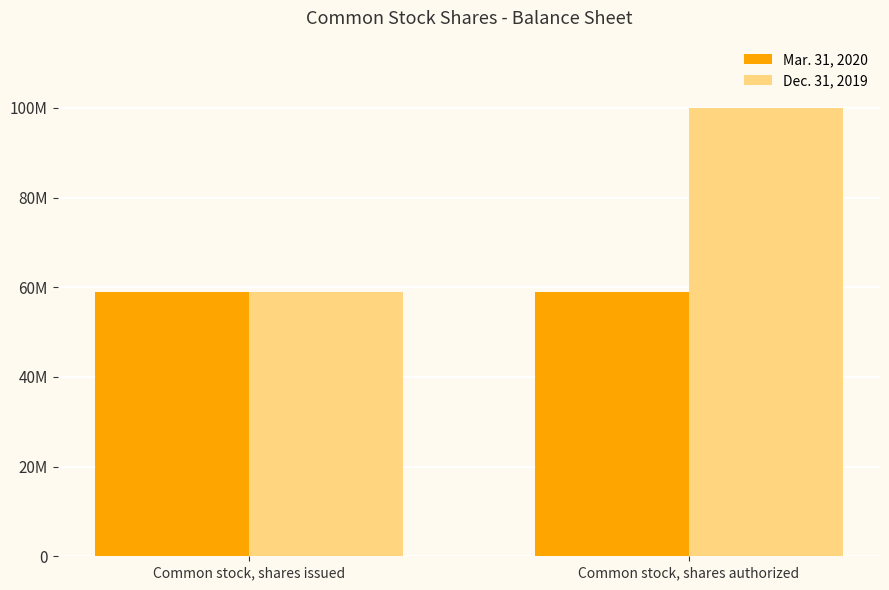

What are all the series names shown in the legend?

Mar. 31, 2020, Dec. 31, 2019